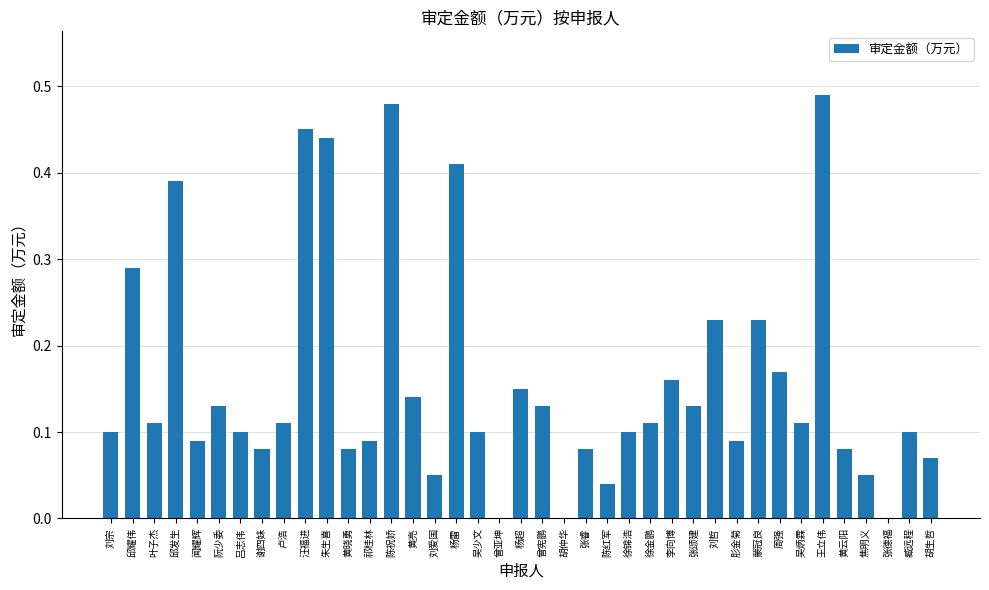

How many data points does each series have?

39